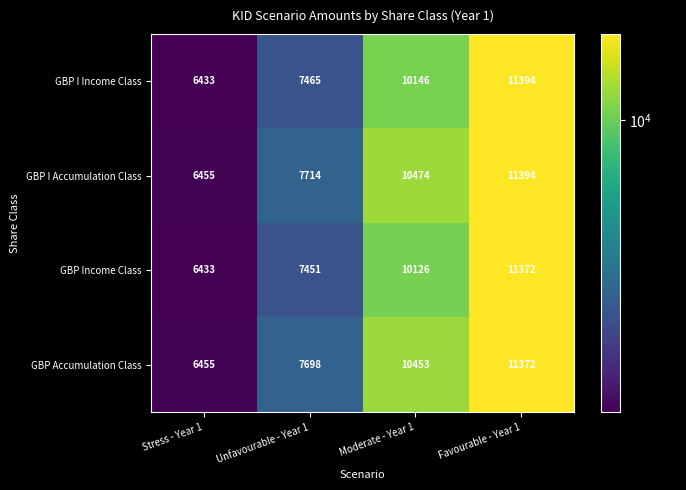

Reading right to left, transcribe all the data shown in this chart.

GBP I Income Class: 11394	10146	7465	6433
GBP I Accumulation Class: 11394	10474	7714	6455
GBP Income Class: 11372	10126	7451	6433
GBP Accumulation Class: 11372	10453	7698	6455